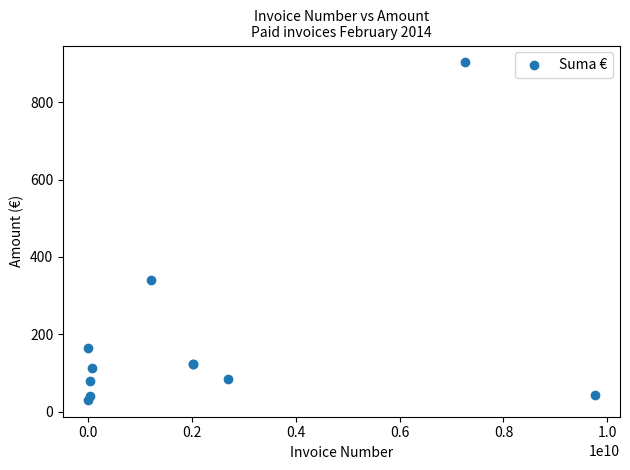

What Y value in the scatter plot is closest to 466?

339.7